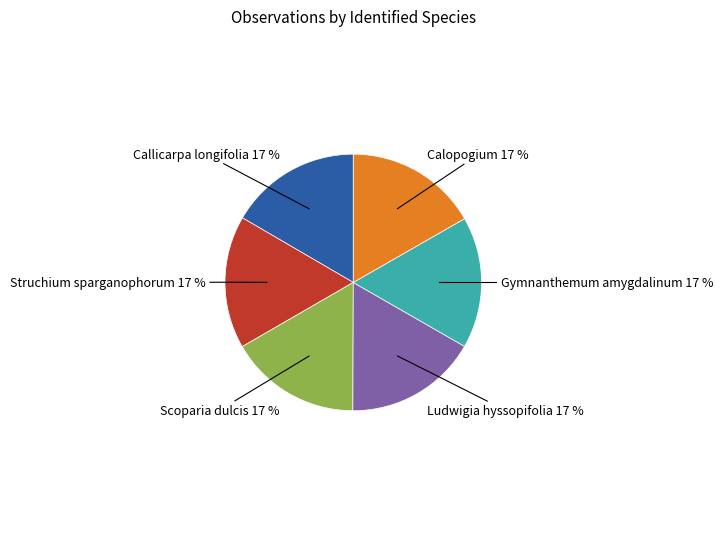

Is Callicarpa longifolia the majority of the pie?

No